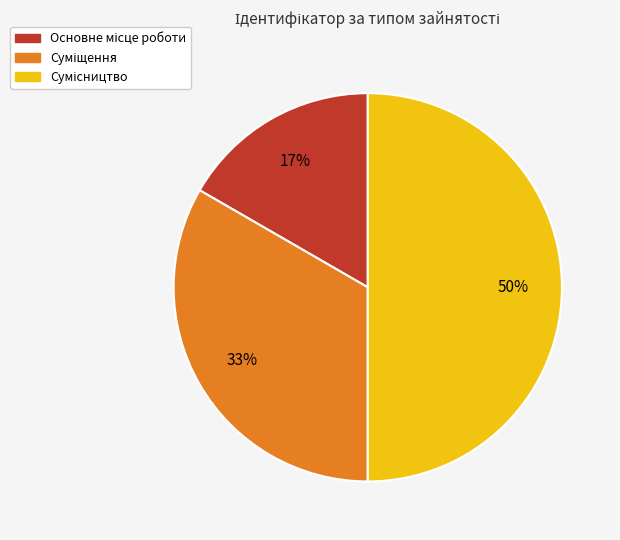

To the nearest percent, what is the average slice percentage?

33%